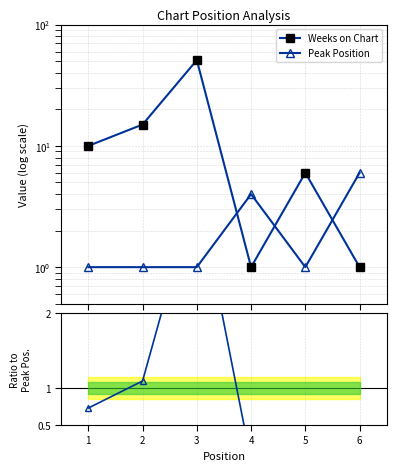

How many data points does each series have?

6